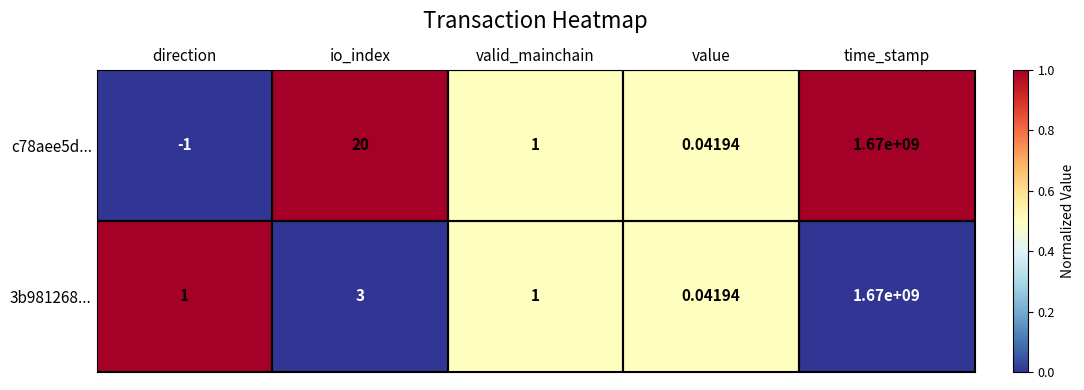

Where does the c78aee5d... series first go above 1?

io_index